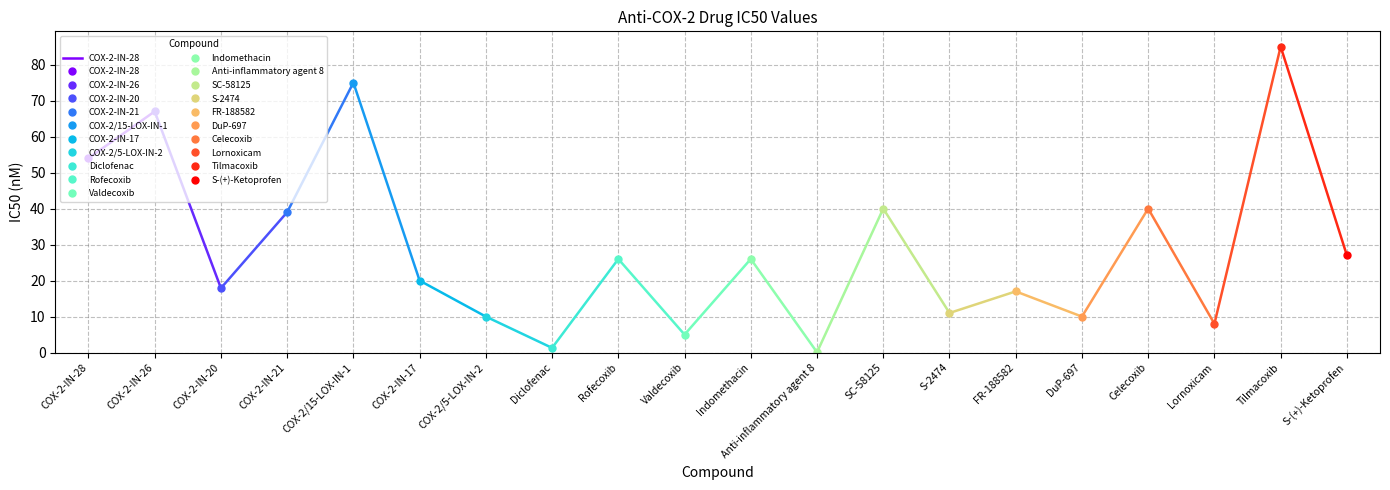

Which label corresponds to the largest value in the chart?

COX-2-IN-26